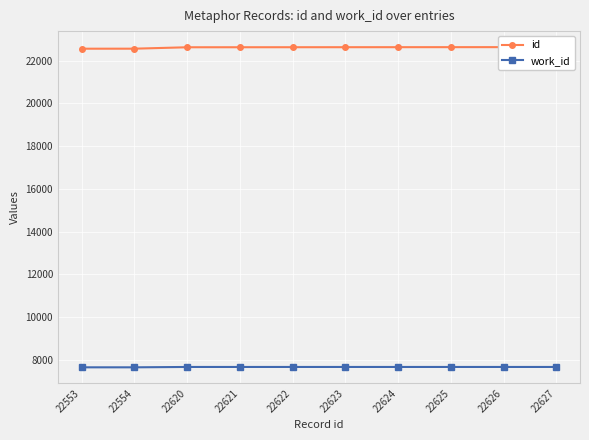

Which label corresponds to the largest value in the chart?

22627